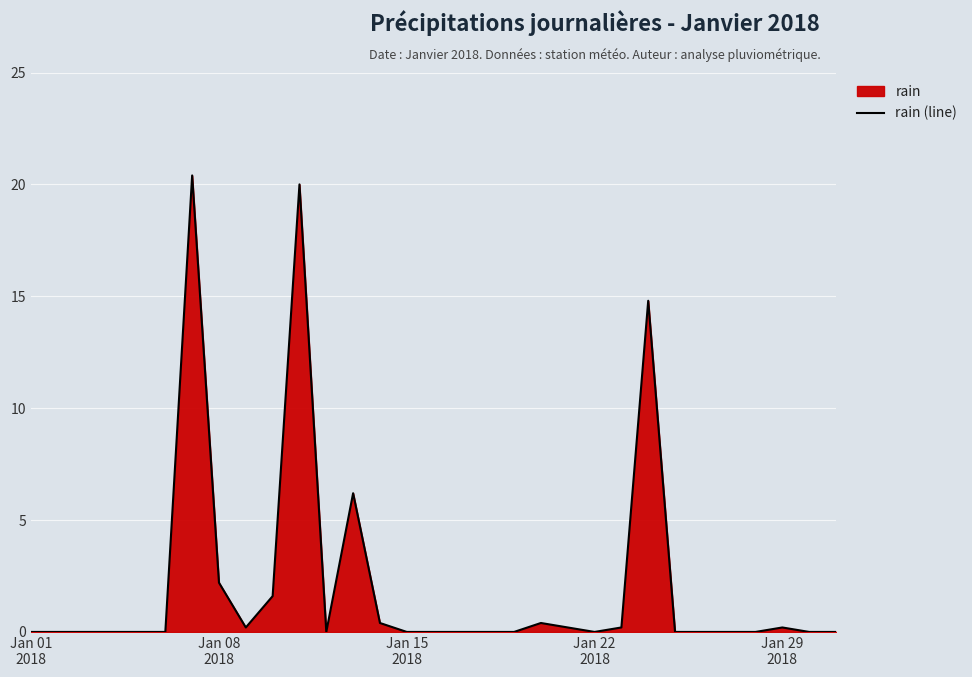

What is the difference between the maximum and minimum values?

20.4